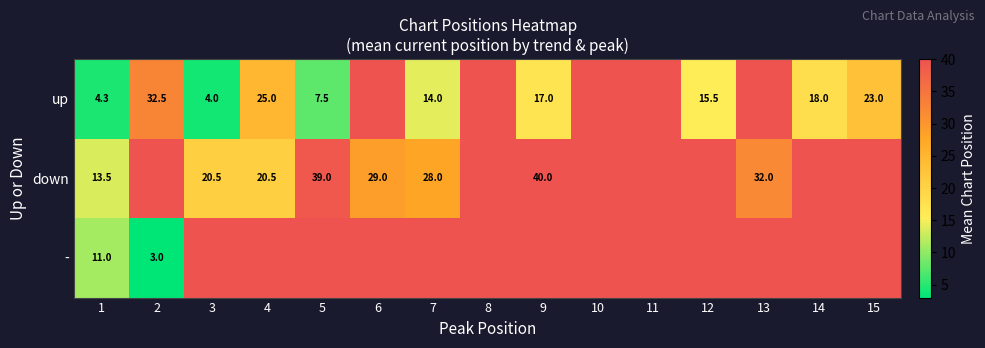

Is it true that down equals 13.5 at 1?

True